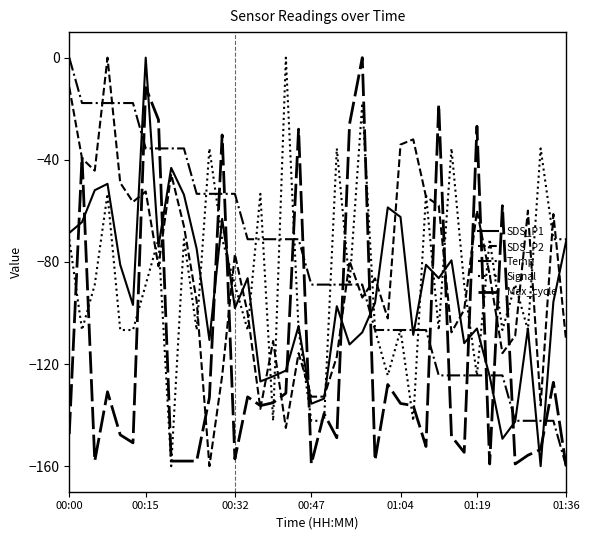

True or false: Signal has more than 2 interior local peaks.

True